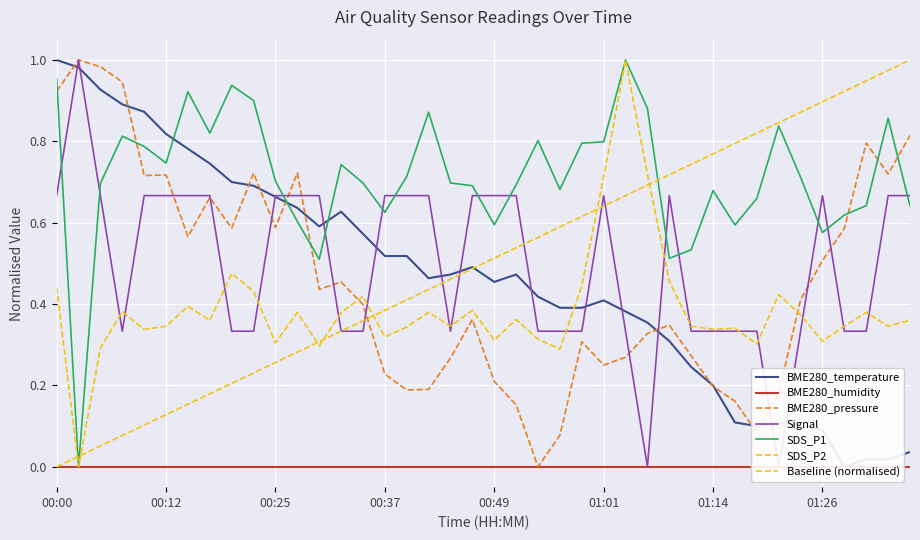

Which series has the largest range (max minus min)?

BME280_temperature